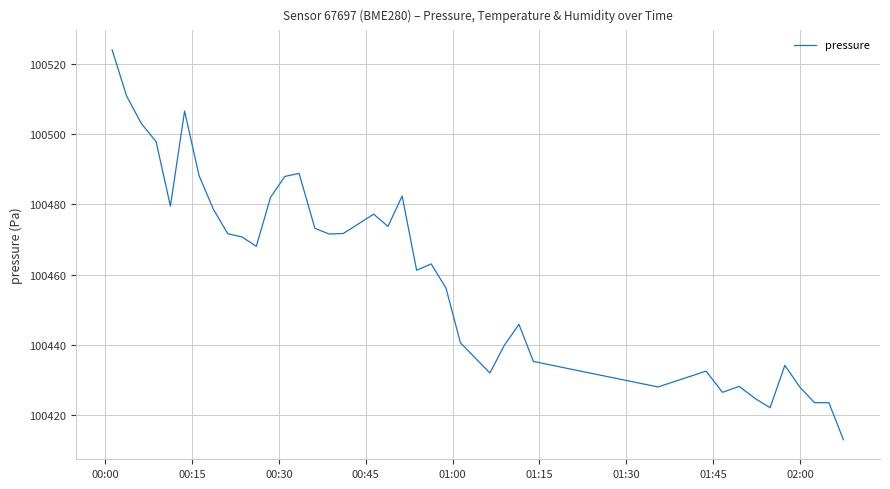

What is the smallest value displayed?

100413.0